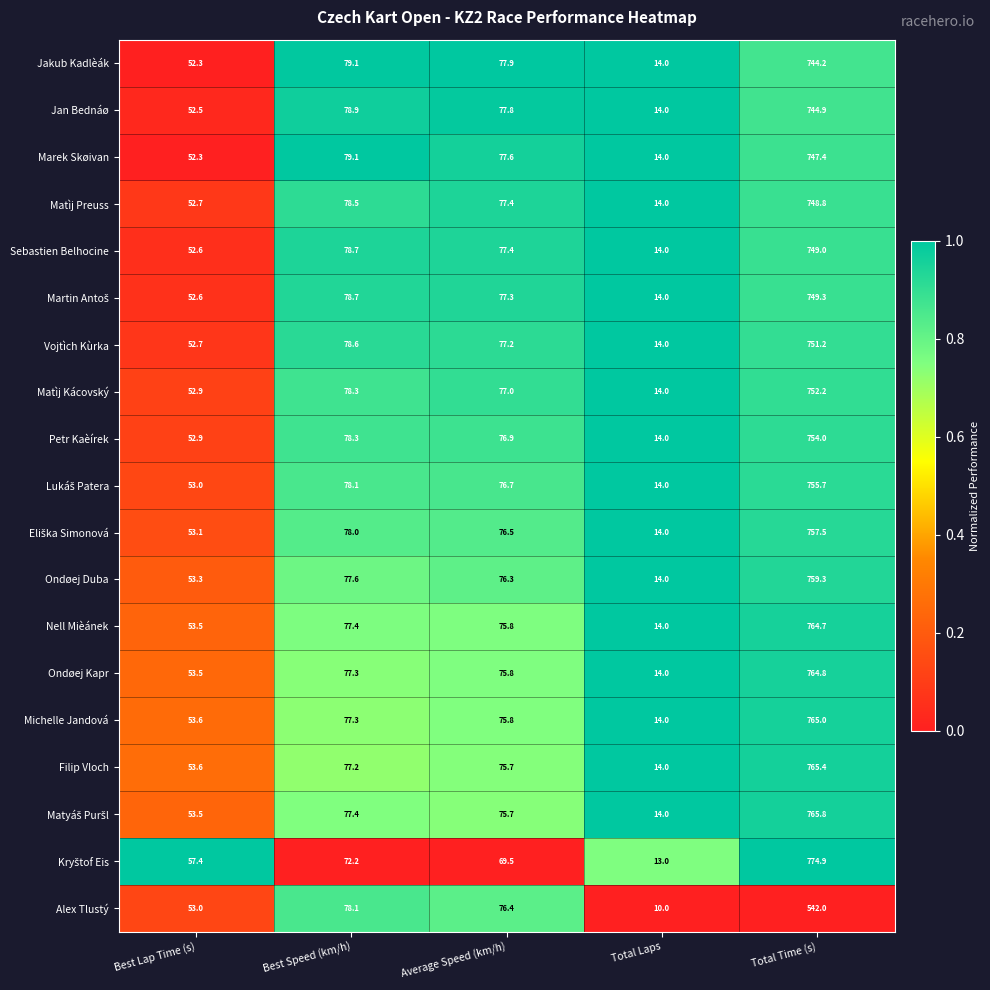

True or false: Sebastien Belhocine has a value of 1338.1 at Total Time (s).

False